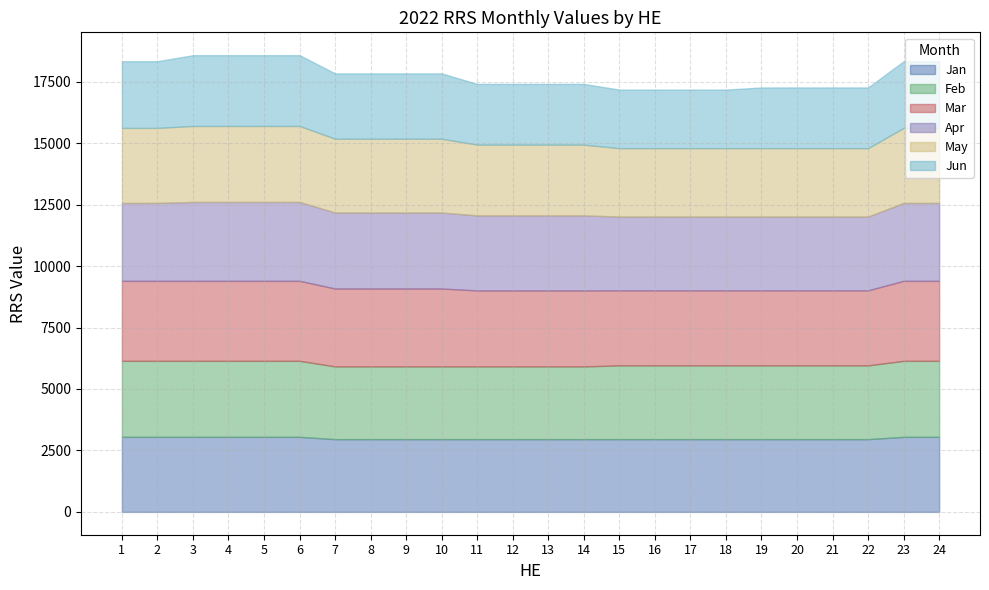

Is it true that Jun equals 4735 at 9?

False